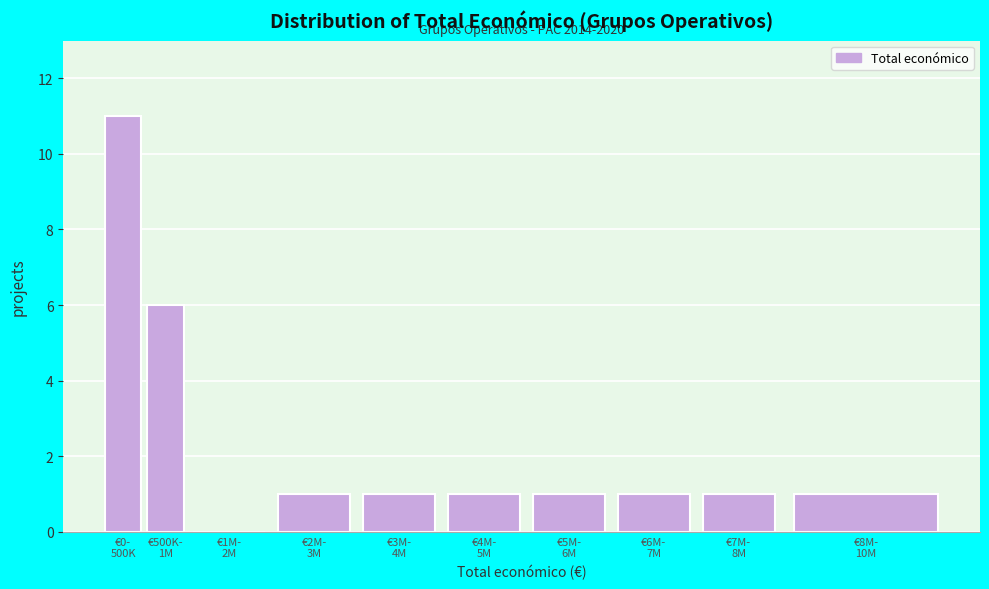

What is the greatest value displayed?

11